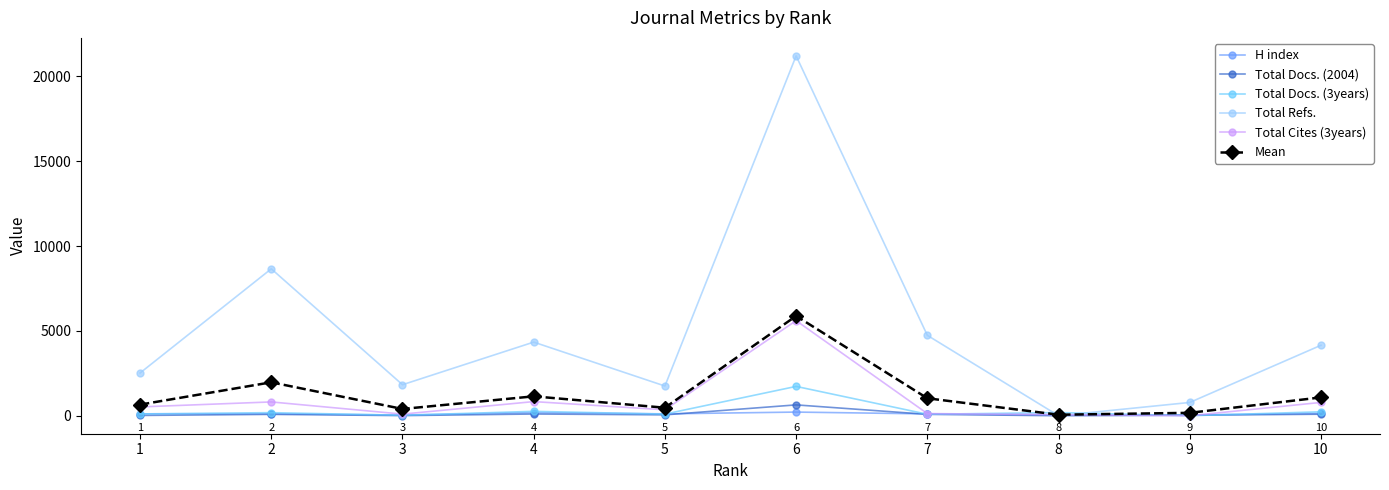

Between which two adjacent categories do Total Docs. (2004) and H index first intersect?

5 and 6